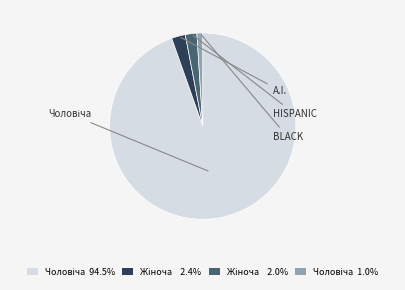

Rank the categories by value from lowest to highest.

Чоловіча, Жіноча, Жіноча, Чоловіча